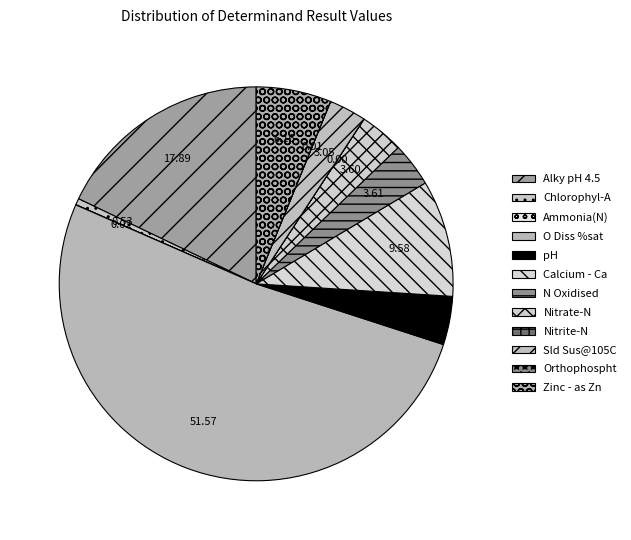

What is the change in value from Nitrite-N to Zinc - as Zn?

+11.7